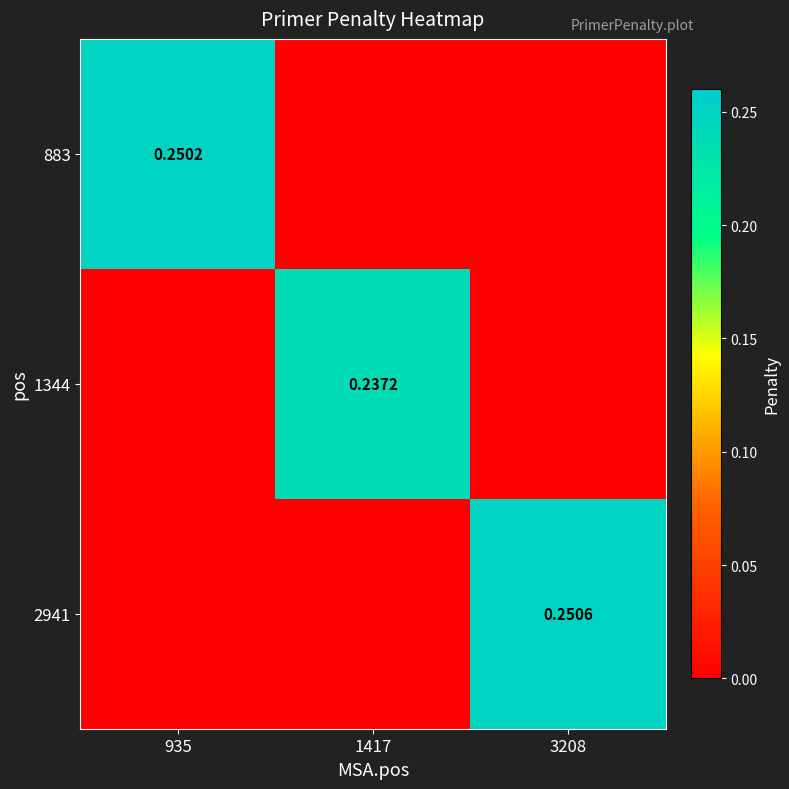

At 3208, list the series in order from largest to smallest.

2941, 883, 1344